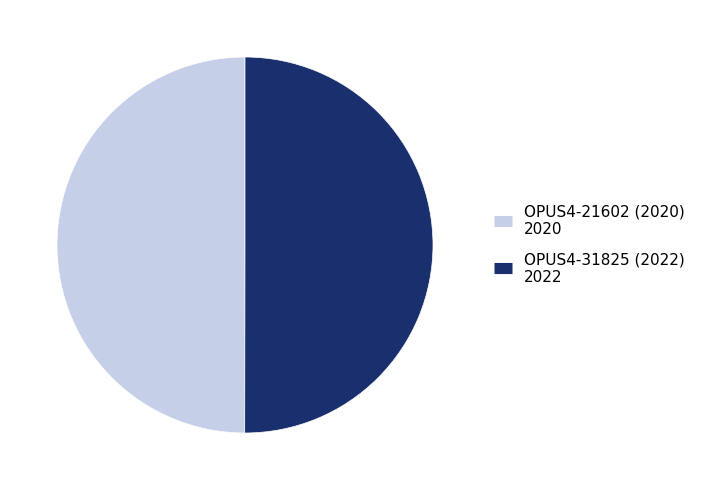

Is it true that OPUS4-21602 (2020) is 55% of the pie?

False